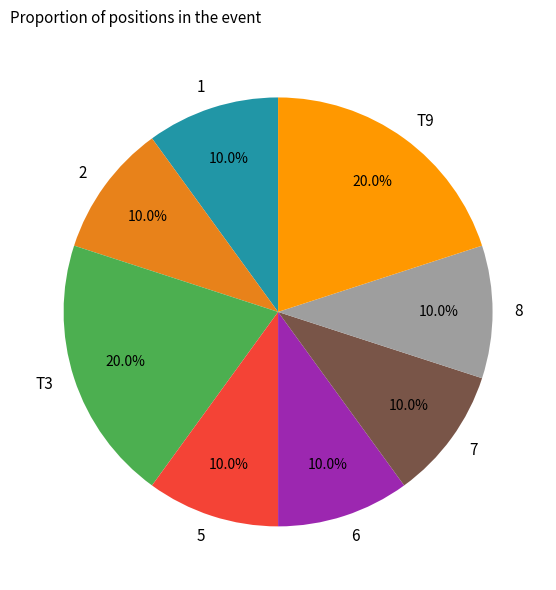

To the nearest percent, what percentage of the pie is 2?

10%